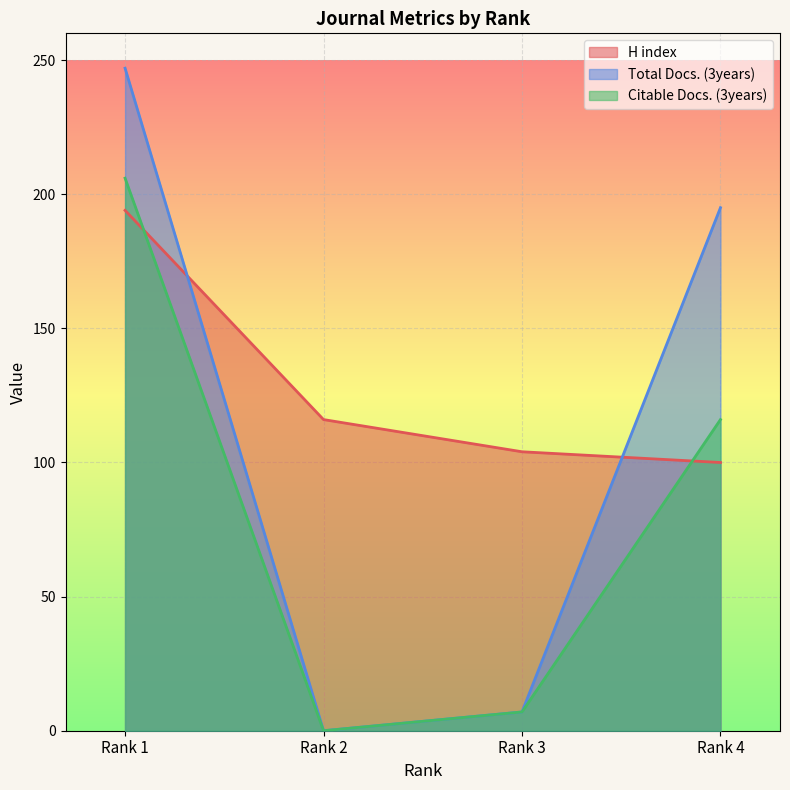

Where does the Citable Docs. (3years) series first go above 116?

Rank 1